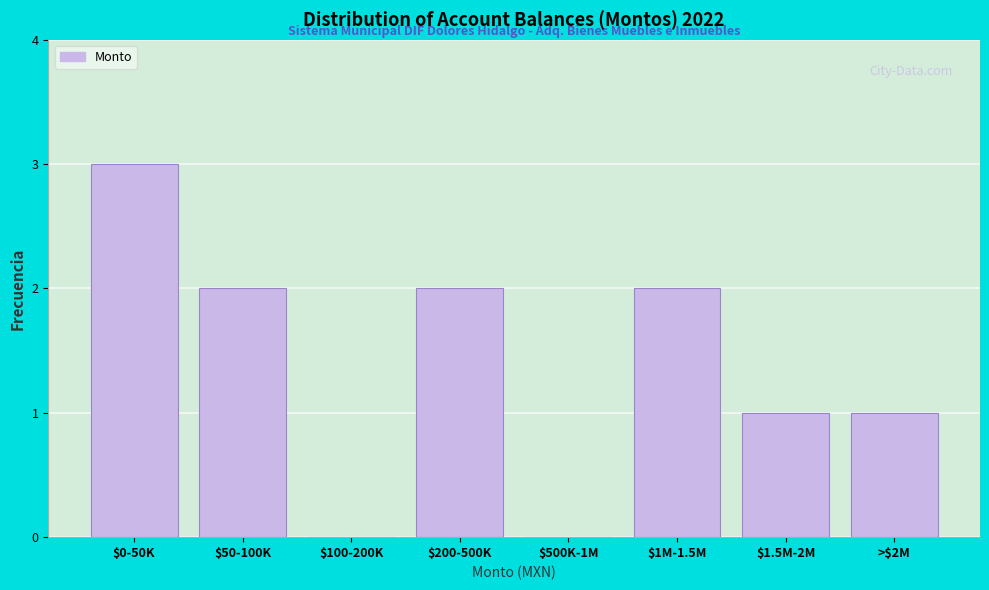

The chart shows a value of 3 at $200-500K. True or false?

False